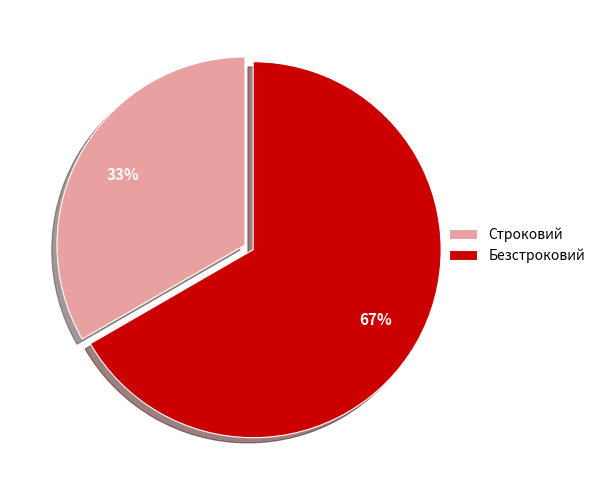

Do Безстроковий and Строковий together represent more than half of the pie?

Yes